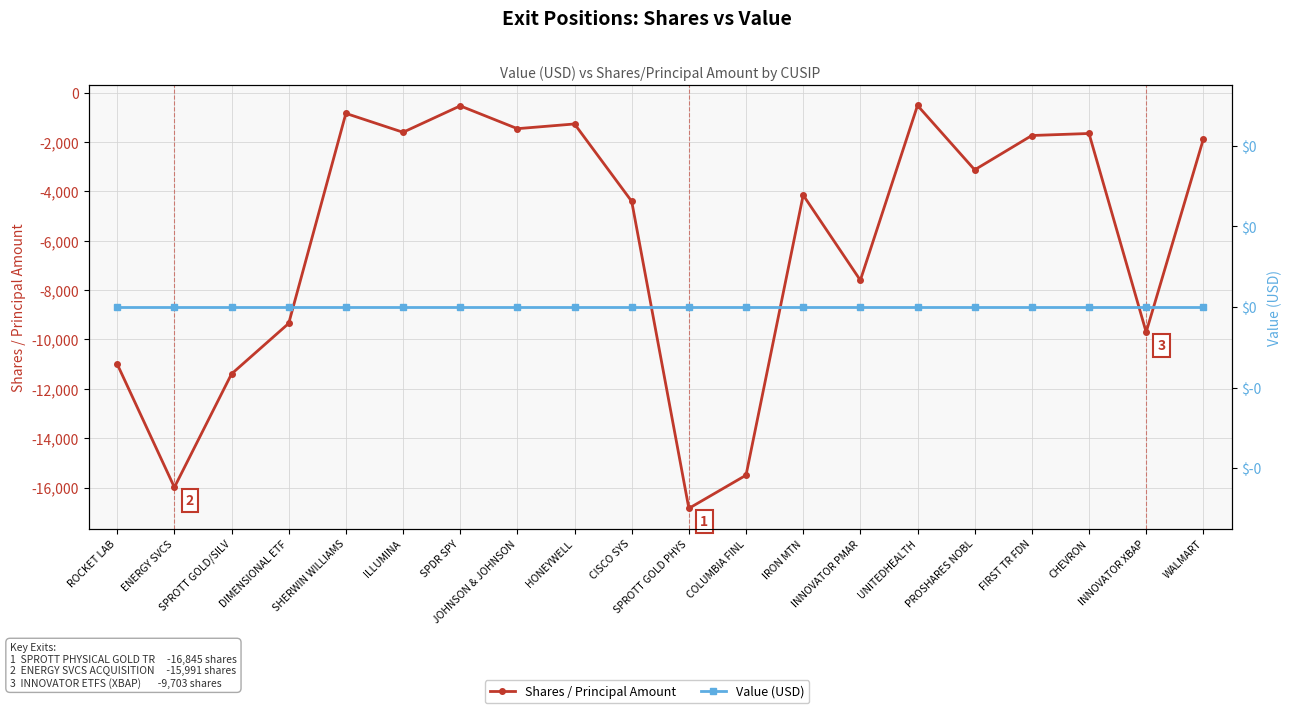

What is the smallest value displayed?

-16845